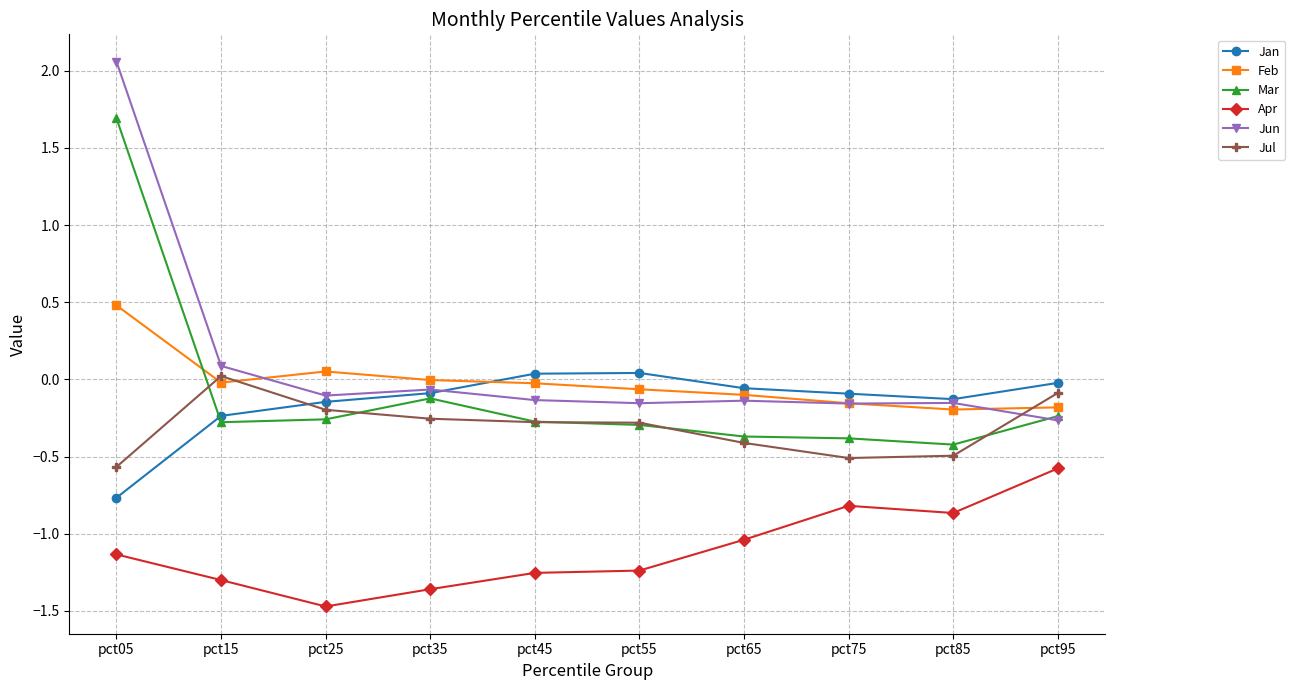

True or false: Mar and Apr cross at least once.

False